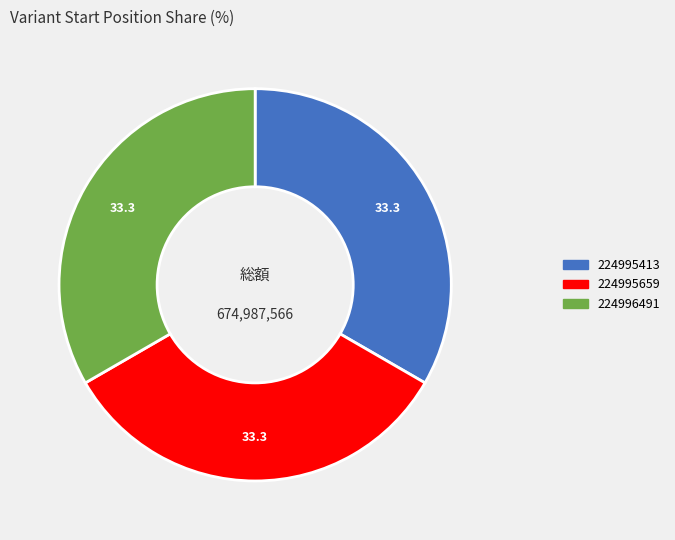

Is the sum of 224995659 and 224996491 greater than half?

Yes